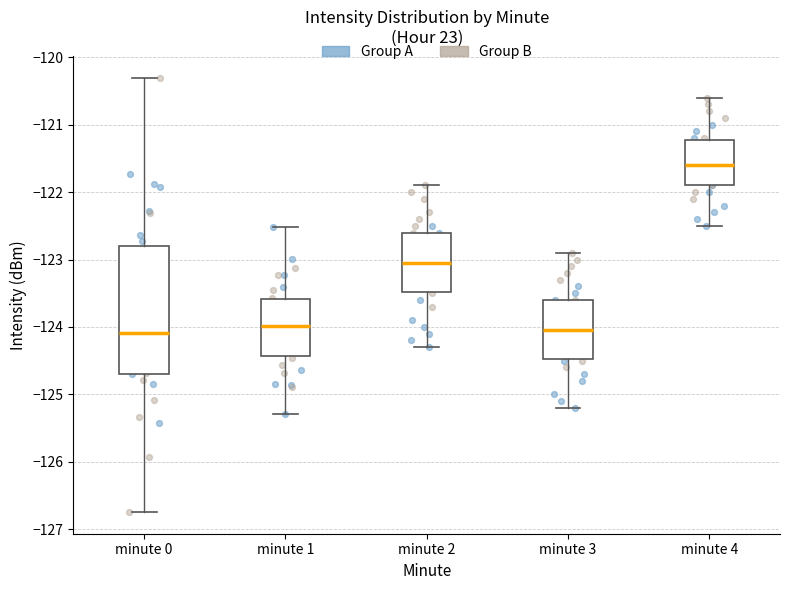

Comparing the boxes themselves (not the whiskers), which one is the tallest?

minute 0